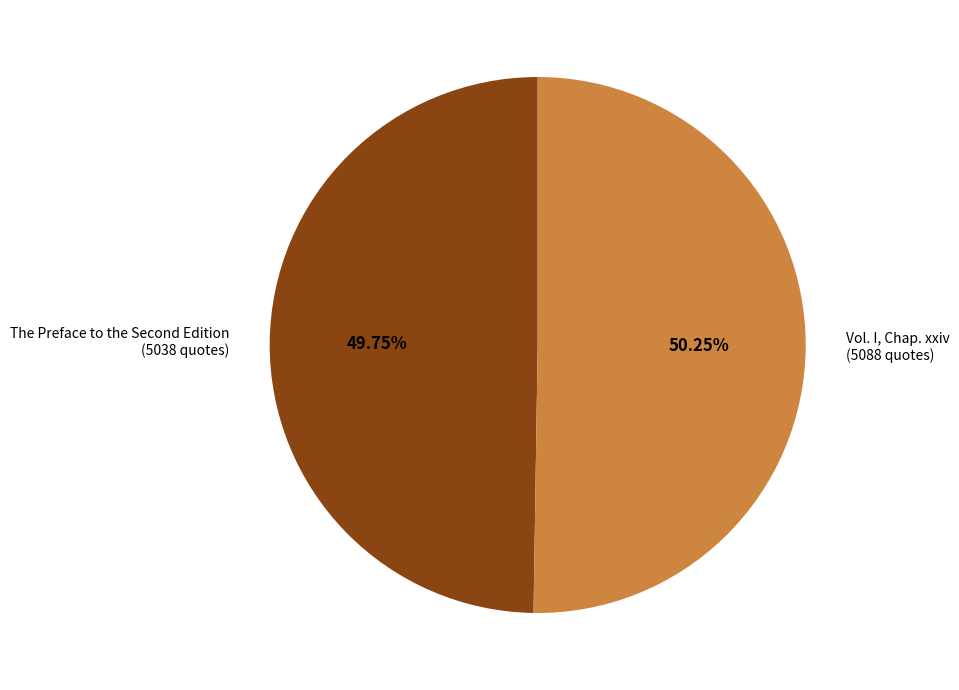

Is there any slice that represents more than half of the pie?

Yes